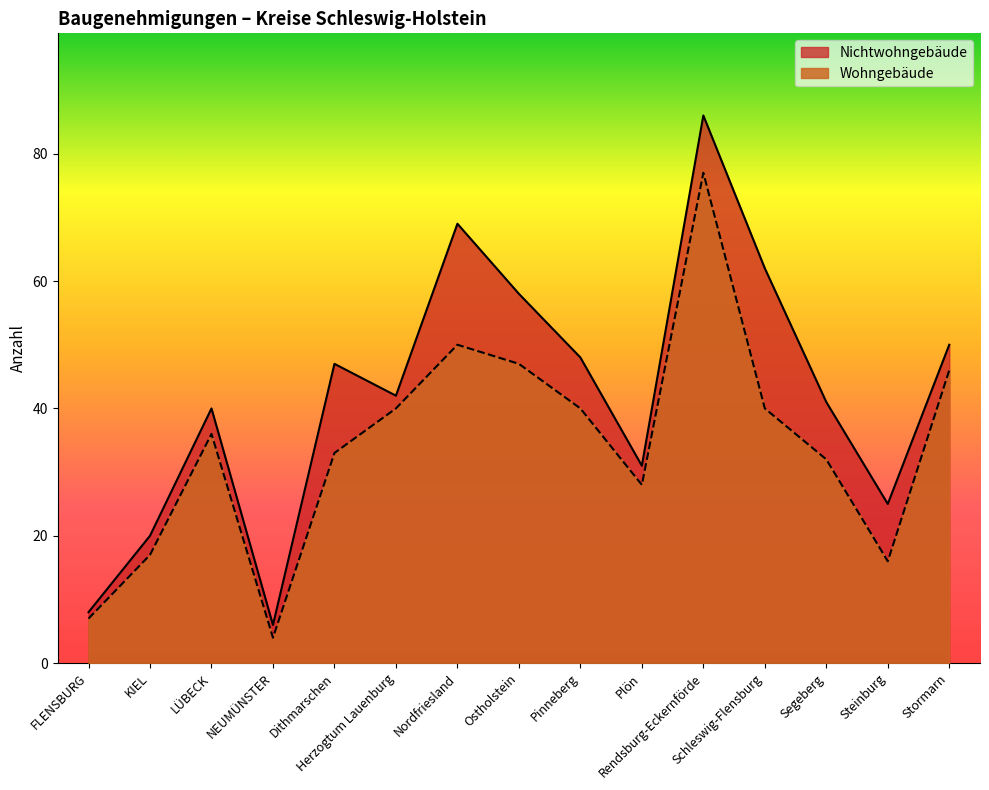

Between LÜBECK and NEUMÜNSTER, which is larger?

LÜBECK